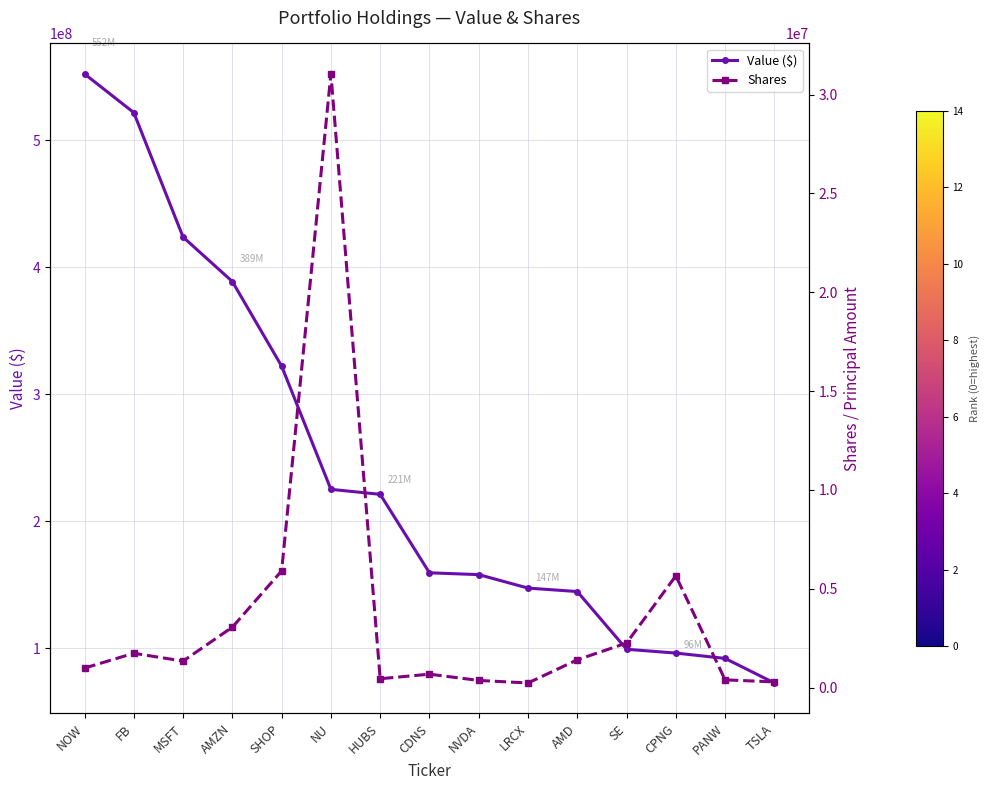

Rank the categories by Value ($) value from lowest to highest.

TSLA, PANW, CPNG, SE, AMD, LRCX, NVDA, CDNS, HUBS, NU, SHOP, AMZN, MSFT, FB, NOW